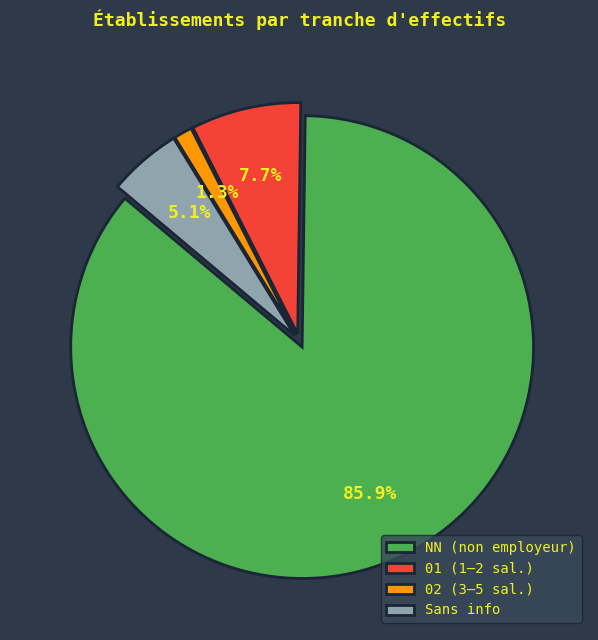

How much of the chart is everything except 01 (1–2 sal.)?

92.3%